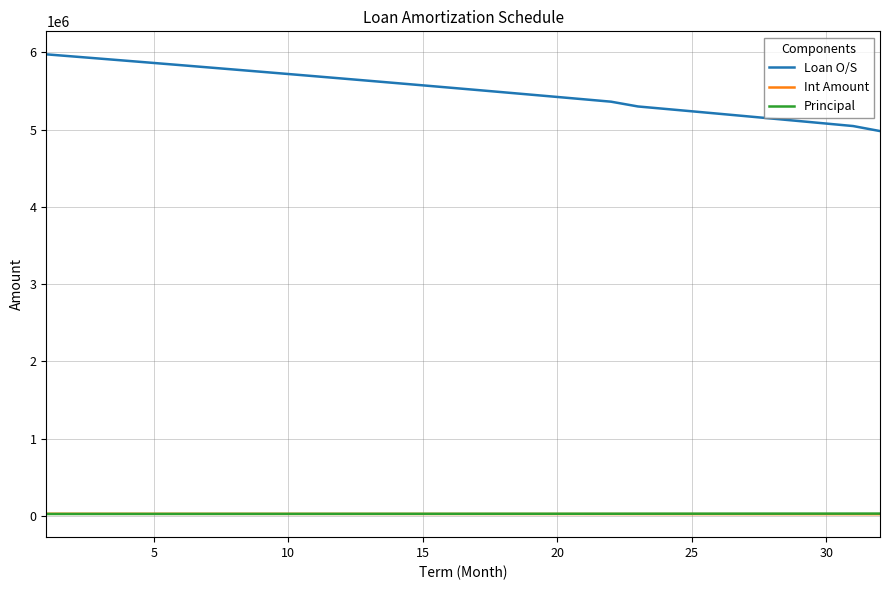

Which series has the largest total across all categories?

Loan O/S